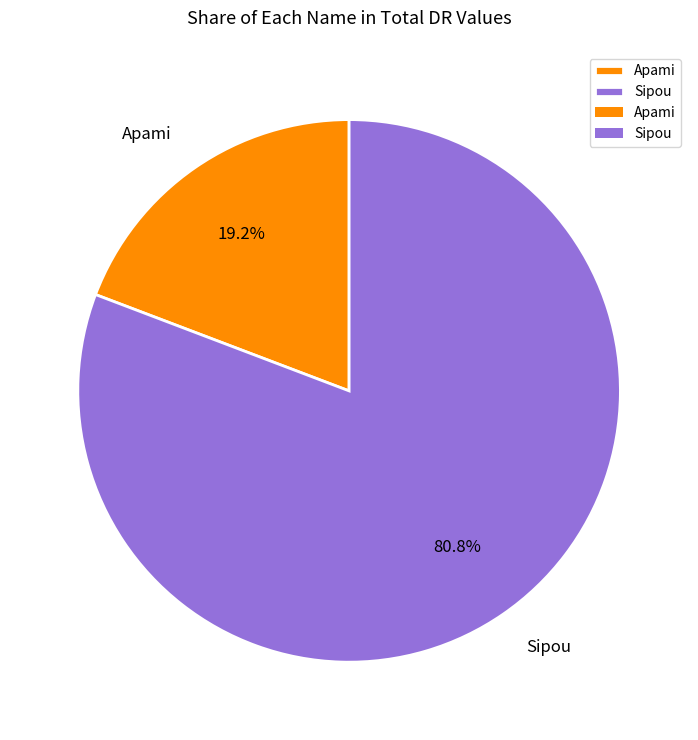

Between Apami and Sipou, which is larger?

Sipou